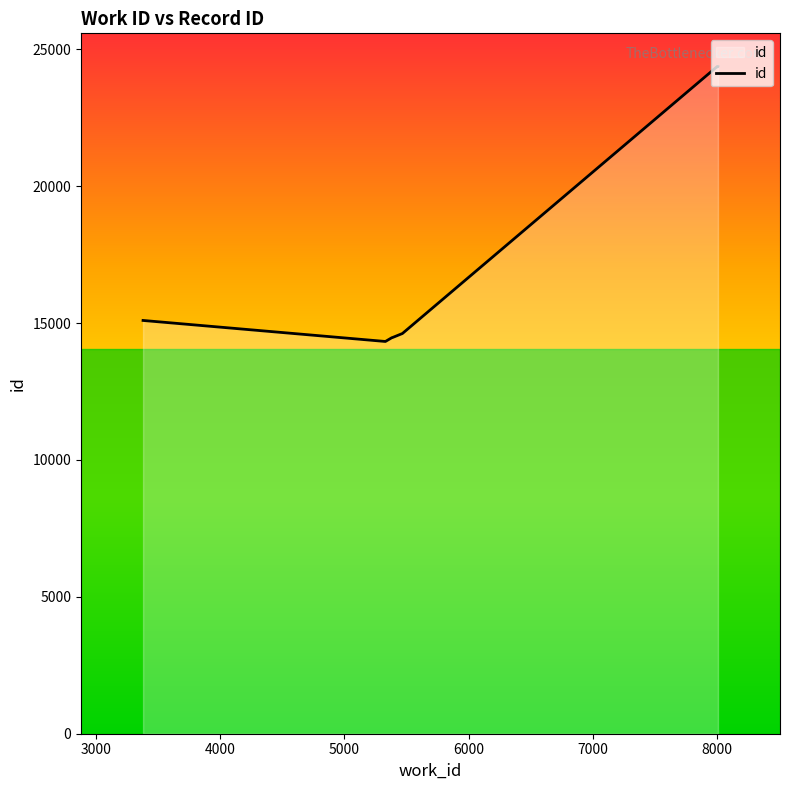

How many lines are shown in the chart?

1